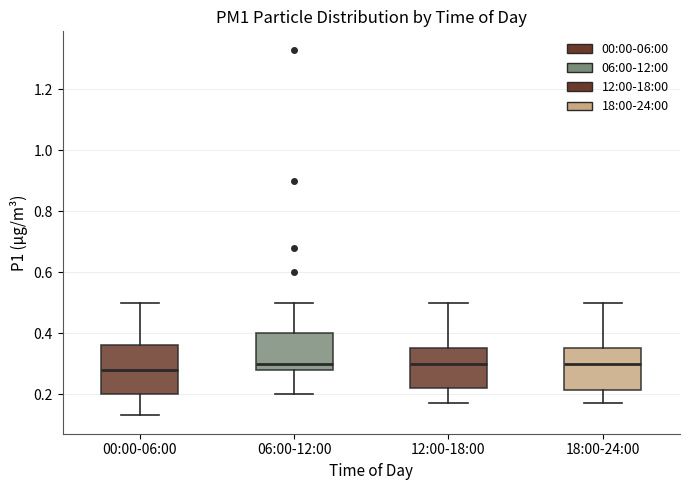

Reading left to right, read every box against the y-axis: the position of its median line, the range the box covers, and the ends of its whiskers. The values are not printed on the chart, so give them approximately, as read against the axis.

00:00-06:00: median 0.28, box 0.20 to 0.36, whiskers 0.14 to 0.50
06:00-12:00: median 0.30, box 0.28 to 0.40, whiskers 0.20 to 0.50
12:00-18:00: median 0.30, box 0.22 to 0.36, whiskers 0.18 to 0.50
18:00-24:00: median 0.30, box 0.22 to 0.36, whiskers 0.18 to 0.50